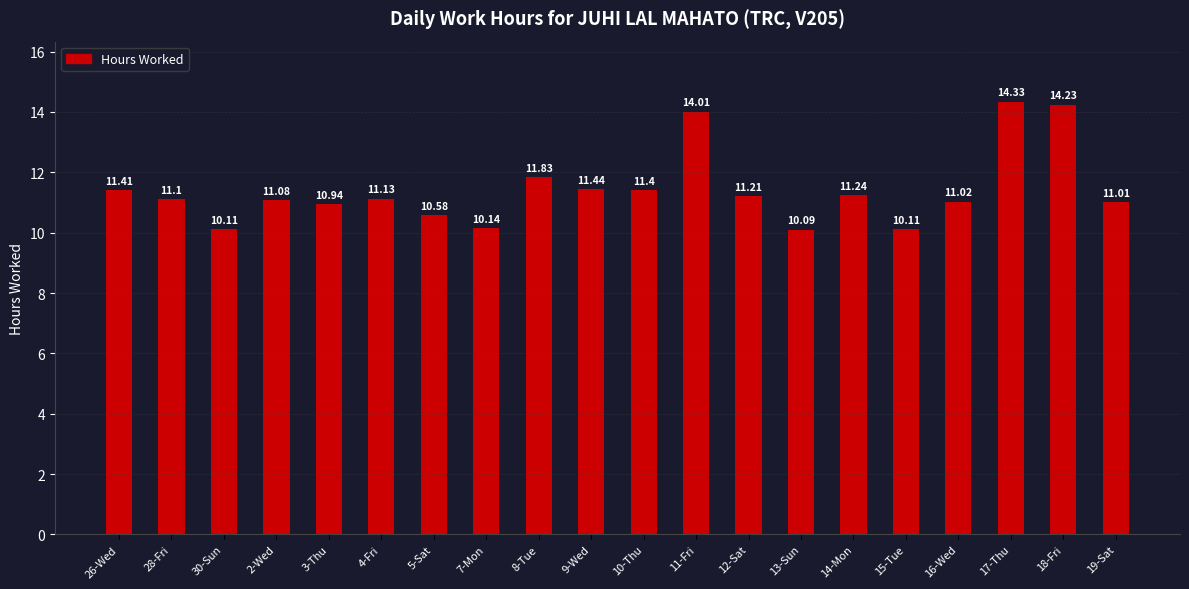

The chart shows a value of 14.9 at 16-Wed. True or false?

False